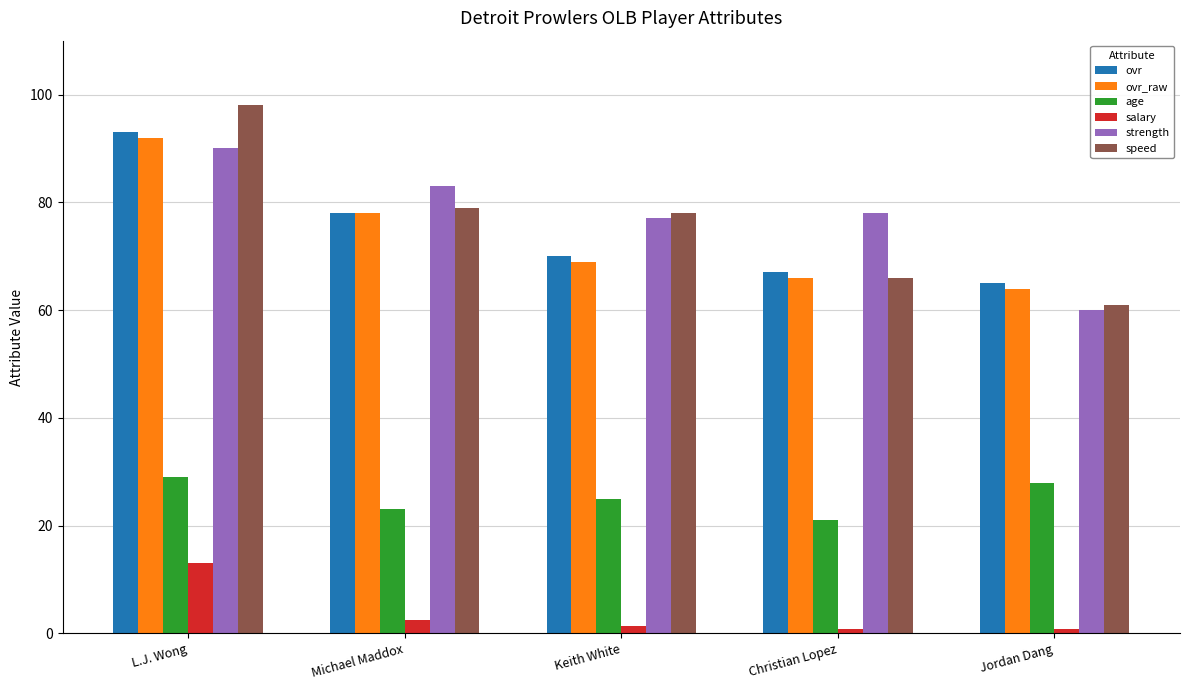

List the labels in order of ovr_raw value, largest first.

L.J. Wong, Michael Maddox, Keith White, Christian Lopez, Jordan Dang